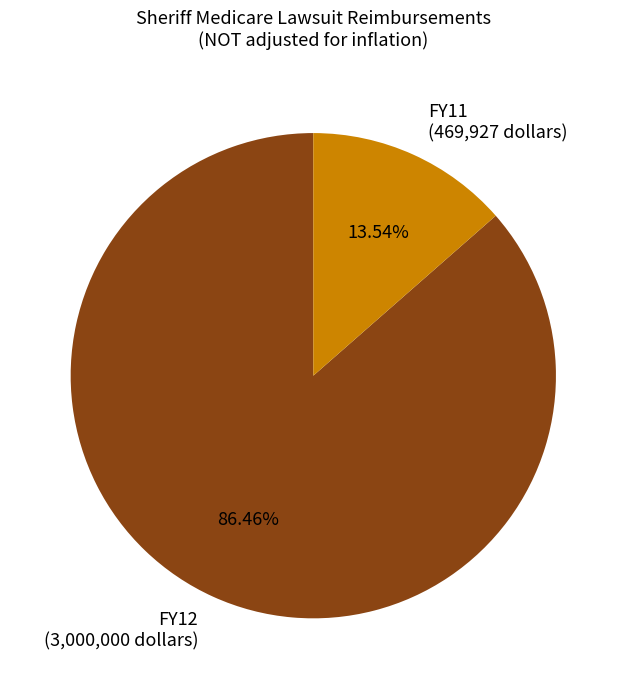

The FY12 slice represents 86% of the pie. True or false?

True